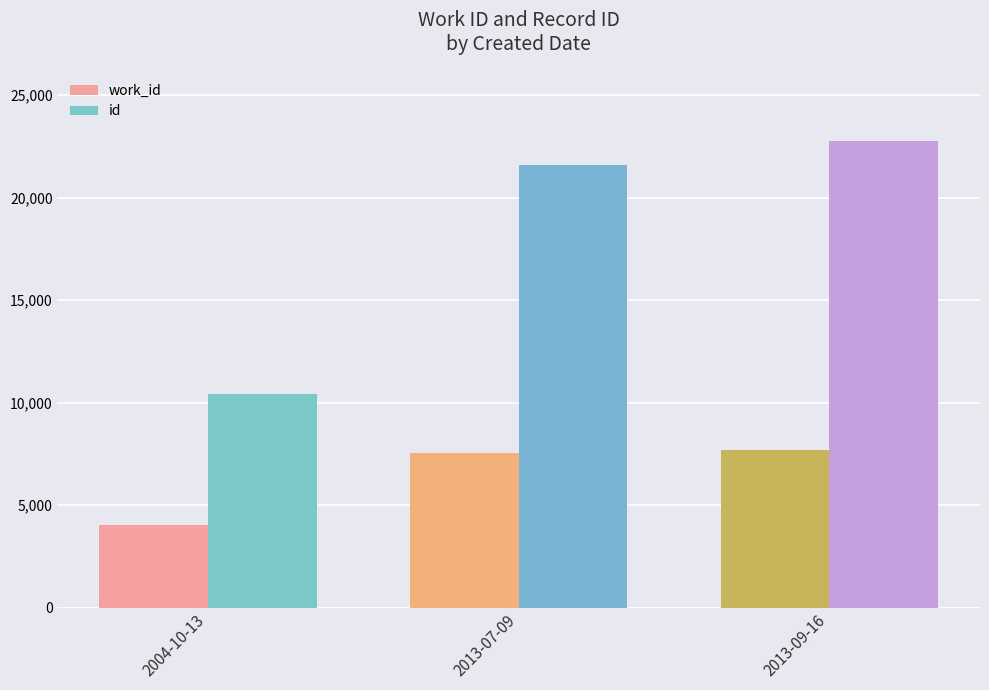

What is the minimum value for id?

10434